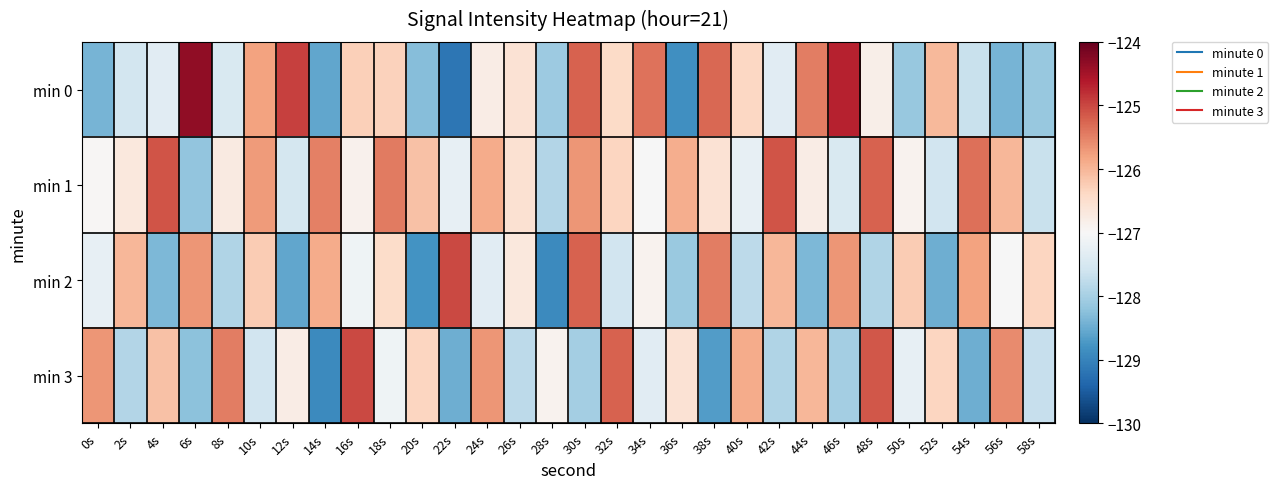

Which label corresponds to the largest value in the chart?

6s